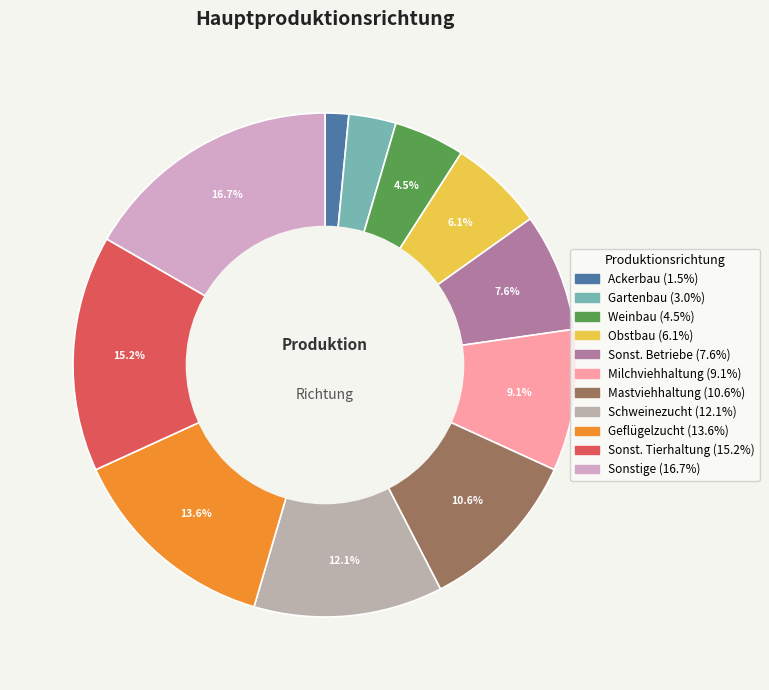

To the nearest percent, what is the difference between the Milchviehhaltung and Gartenbau slice percentages?

6%